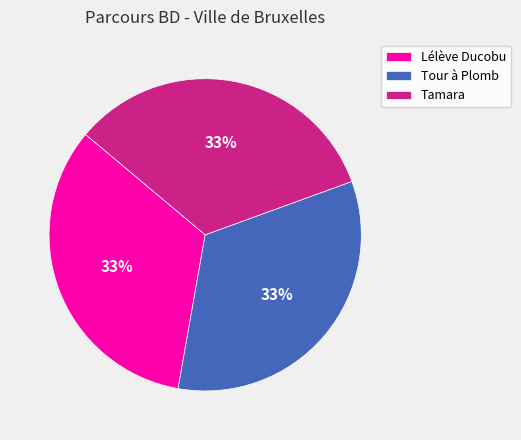

Combined, do Tamara and Lélève Ducobu account for over 50%?

Yes